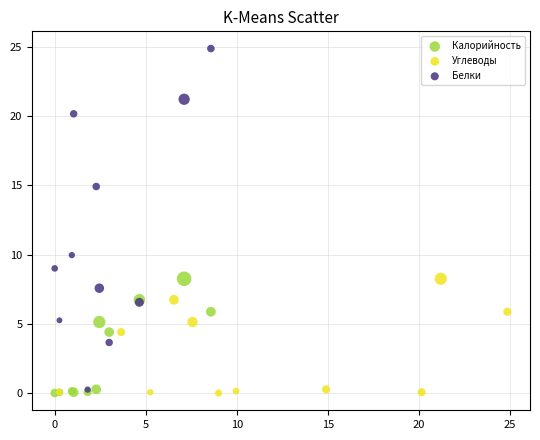

Which series has the widest spread of Y values?

Белки